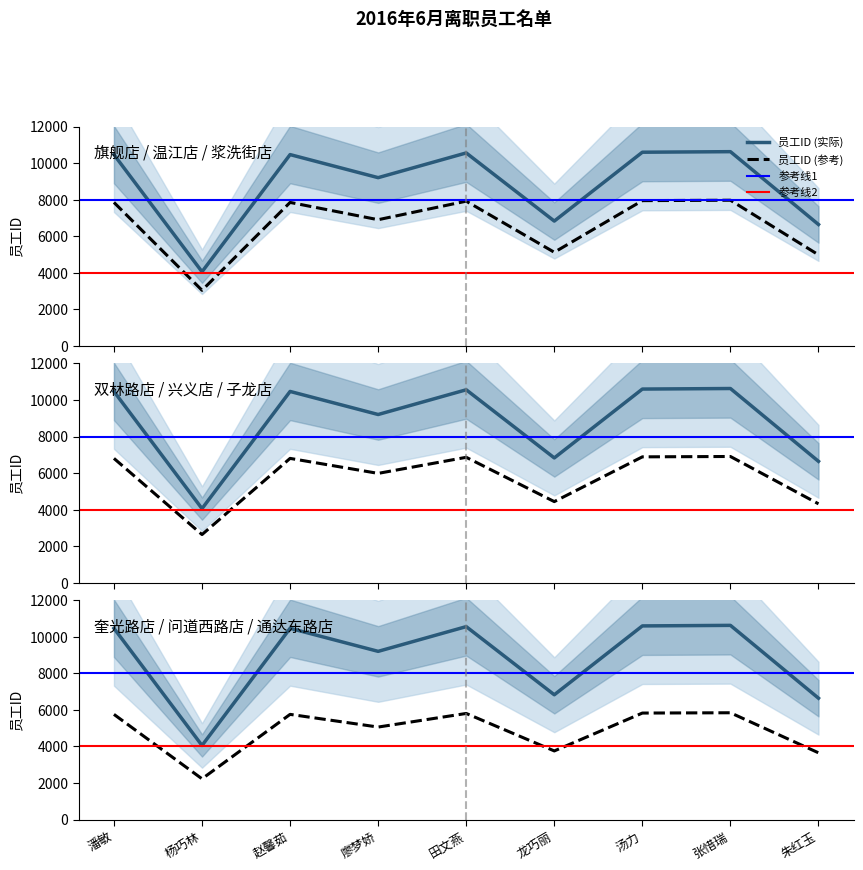

List the labels in order of value, largest first.

张惜瑞, 汤力, 田文燕, 赵馨茹, 潘敏, 廖梦娇, 龙巧丽, 朱红玉, 杨巧林